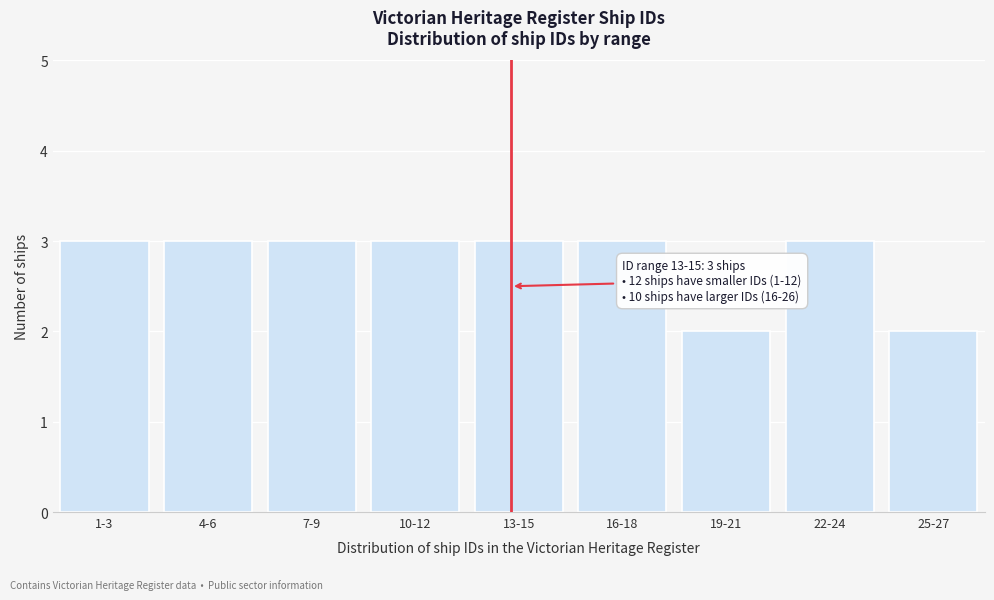

Reading right to left, list all the values displayed in this chart.

25-27=2	22-24=3	19-21=2	16-18=3	13-15=3	10-12=3	7-9=3	4-6=3	1-3=3